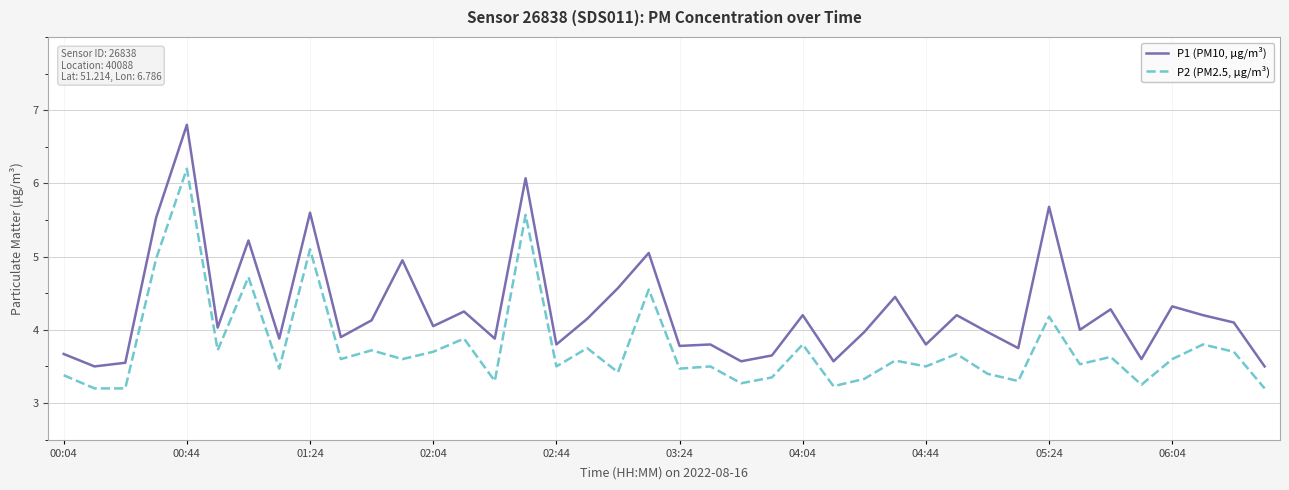

What is the maximum value shown in the chart?

6.8